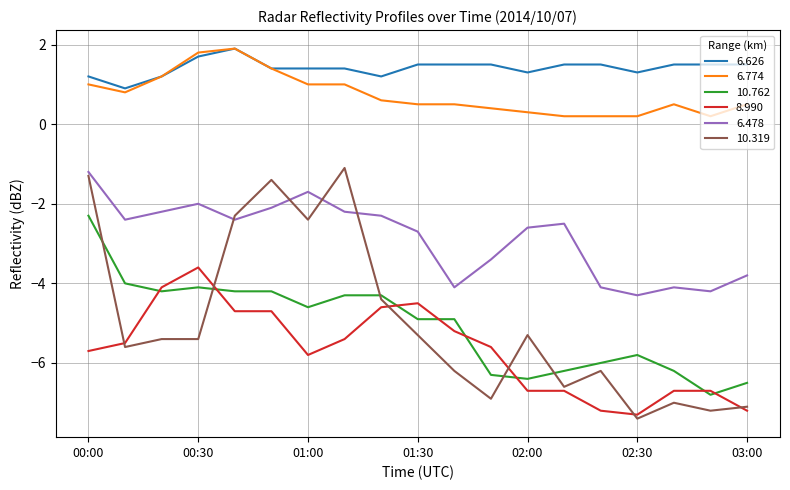

True or false: 10.319 and 6.626 intersect in this chart.

False